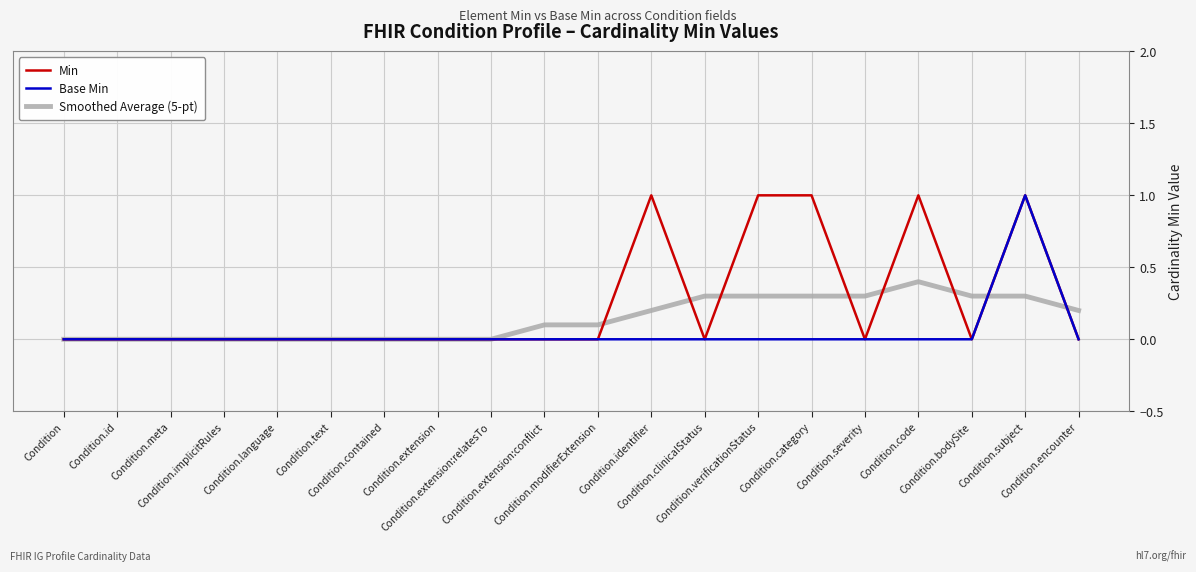

Reading left to right, list all the values displayed in this chart.

Min: 0.0	0.0	0.0	0.0	0.0	0.0	0.0	0.0	0.0	0.0	0.0	1.0	0.0	1.0	1.0	0.0	1.0	0.0	1.0	0.0
Base Min: 0.0	0.0	0.0	0.0	0.0	0.0	0.0	0.0	0.0	0.0	0.0	0.0	0.0	0.0	0.0	0.0	0.0	0.0	1.0	0.0
Smoothed Average (5-pt): 0.0	0.0	0.0	0.0	0.0	0.0	0.0	0.0	0.0	0.1	0.1	0.2	0.3	0.3	0.3	0.3	0.4	0.3	0.3	0.2